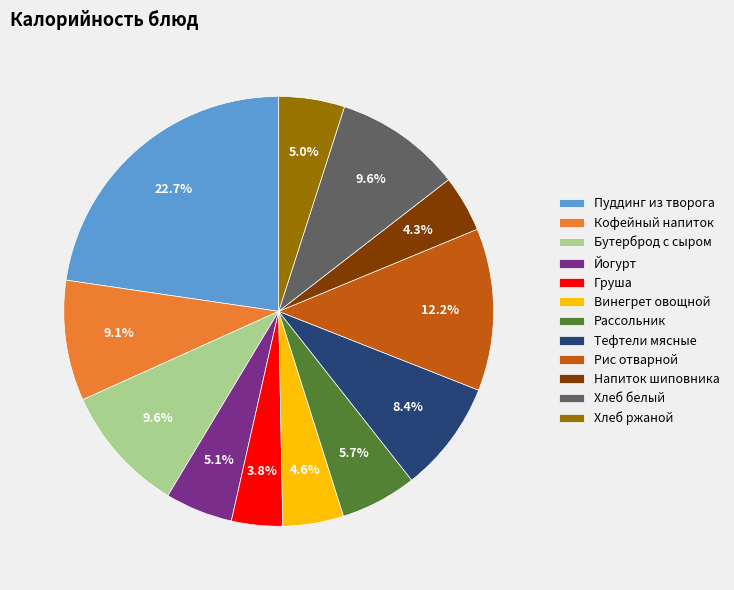

Is there any slice that represents more than half of the pie?

No